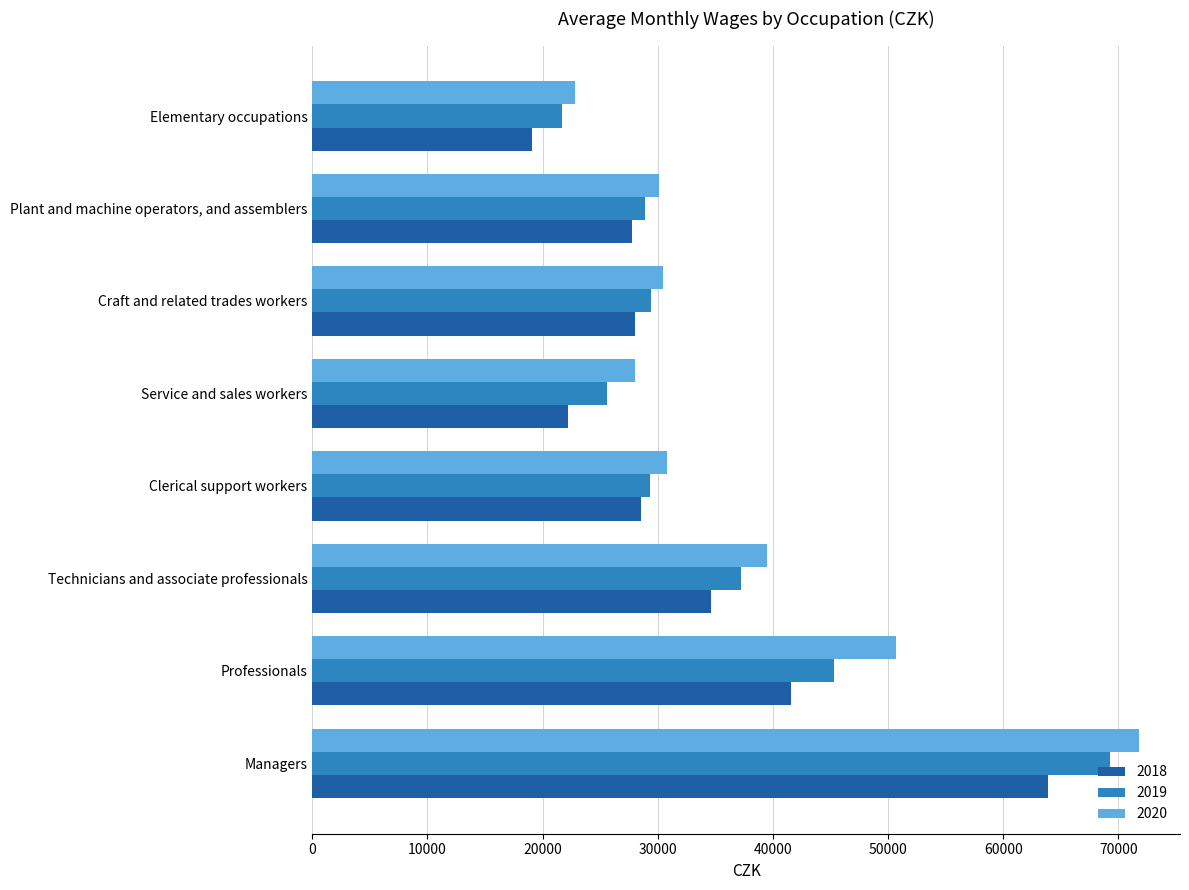

What are all the series names shown in the legend?

2018, 2019, 2020